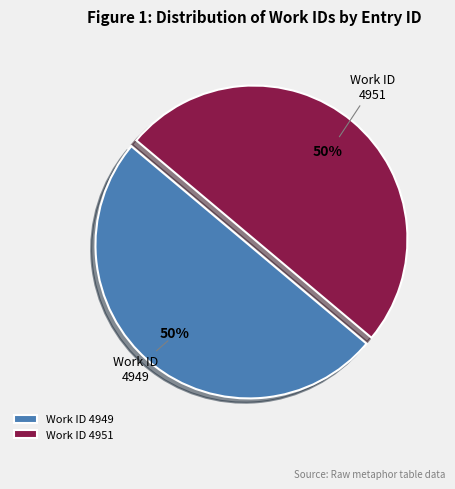

Approximately how many times larger is the value at Work ID 4949 compared to Work ID 4951?

1.0